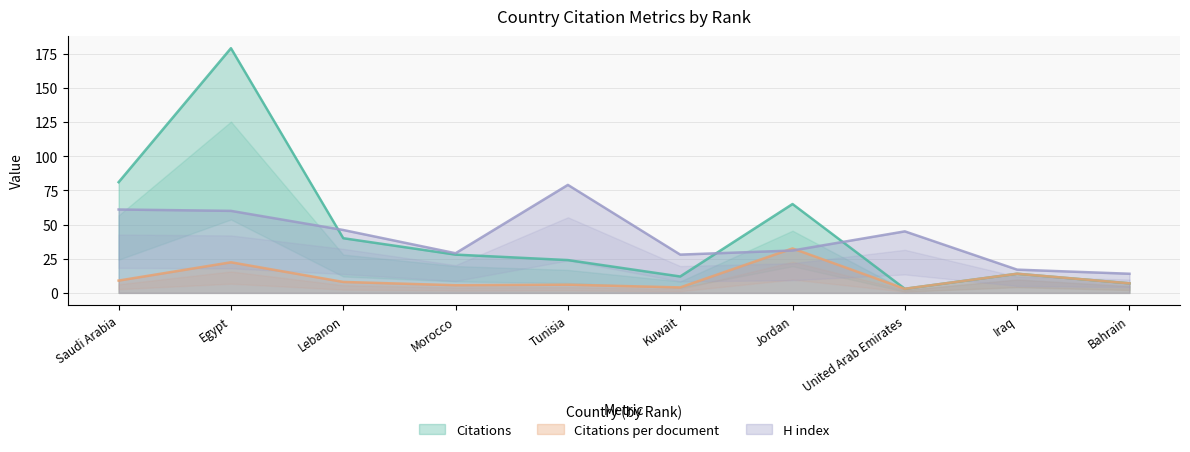

What is the average value of the Citations per document series?

11.1